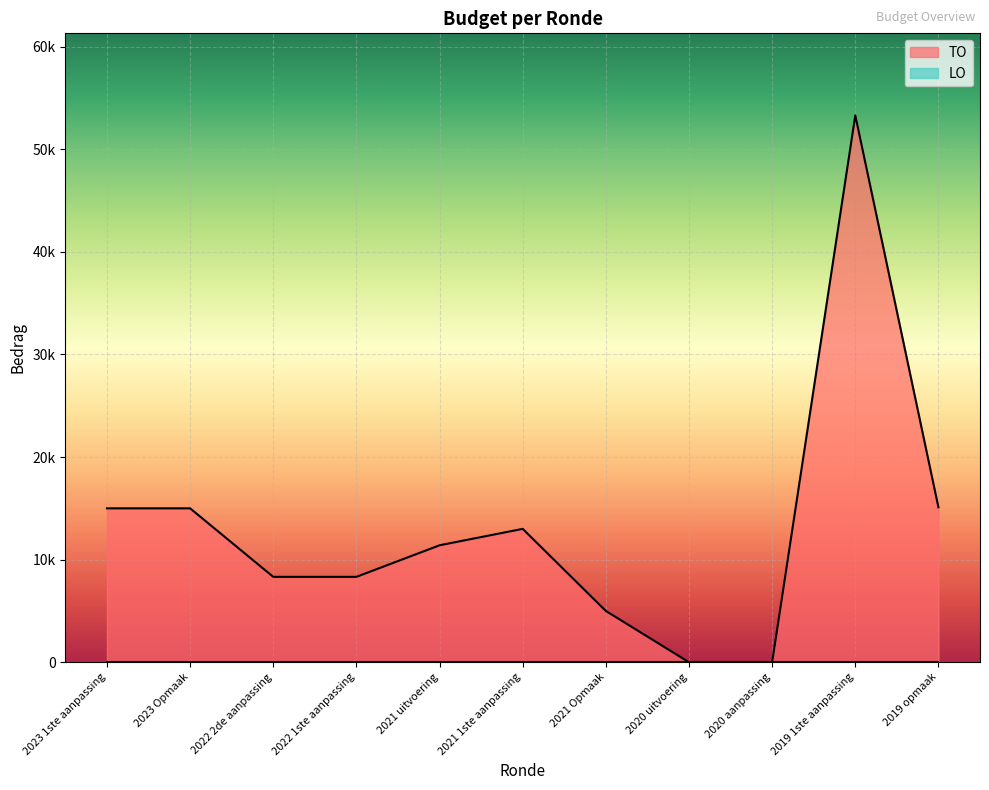

Between 2021 1ste aanpassing and 2023 Opmaak, which is larger?

2023 Opmaak